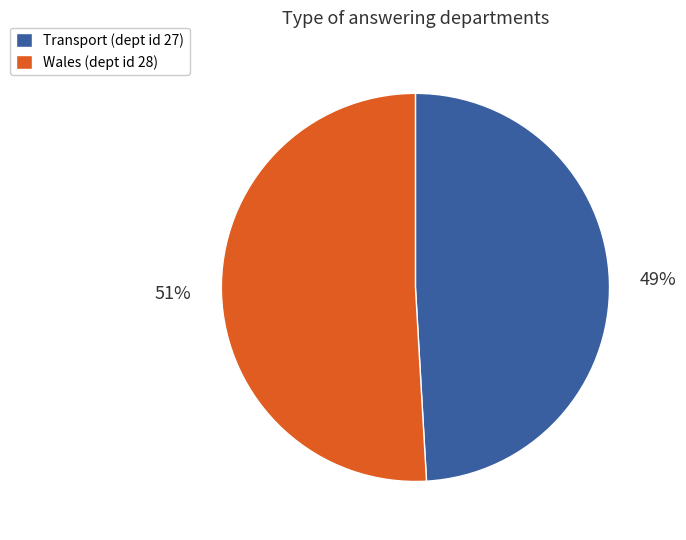

What is the largest slice in the pie chart?

Wales